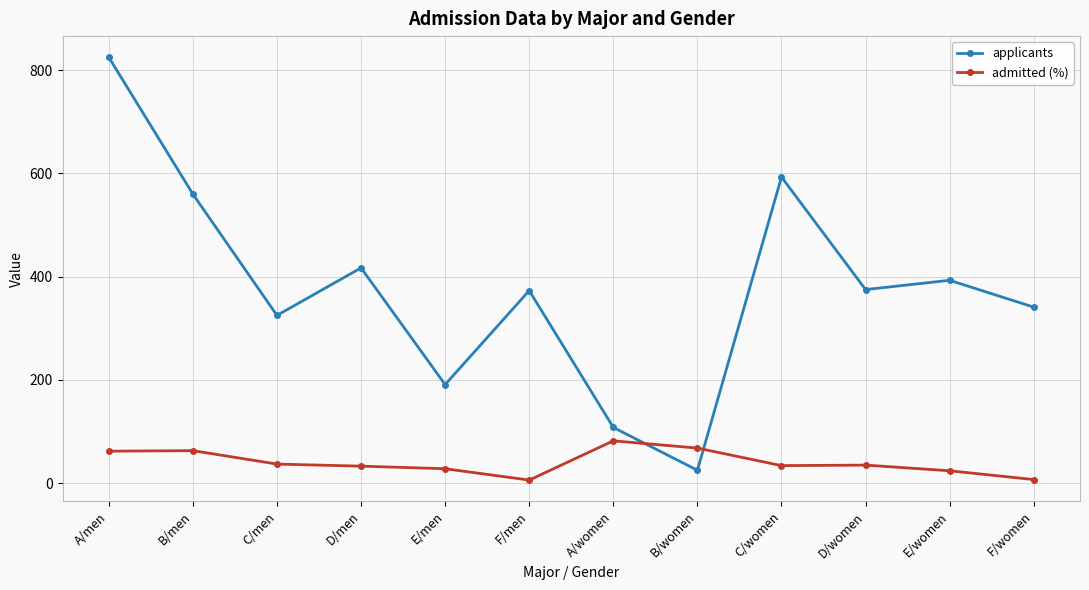

Where does the admitted (%) series first go above 35?

A/men